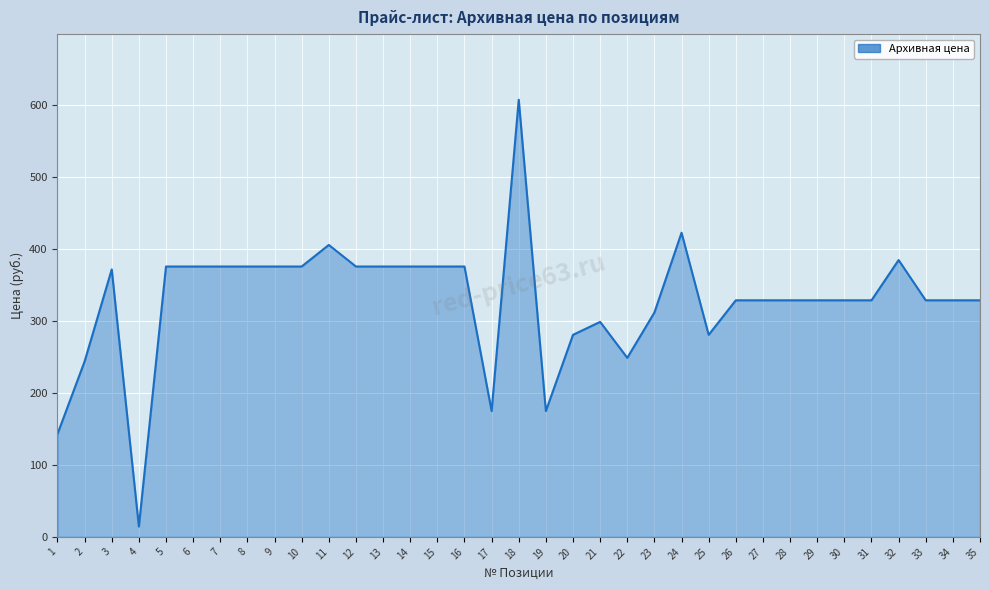

How many lines are shown in the chart?

1